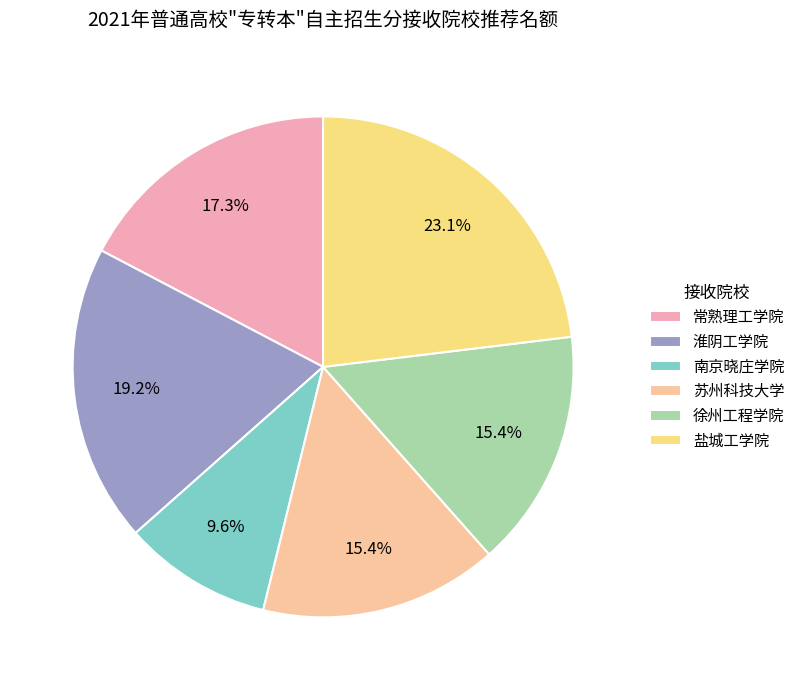

To the nearest percent, what percentage of the pie is 淮阴工学院?

19%